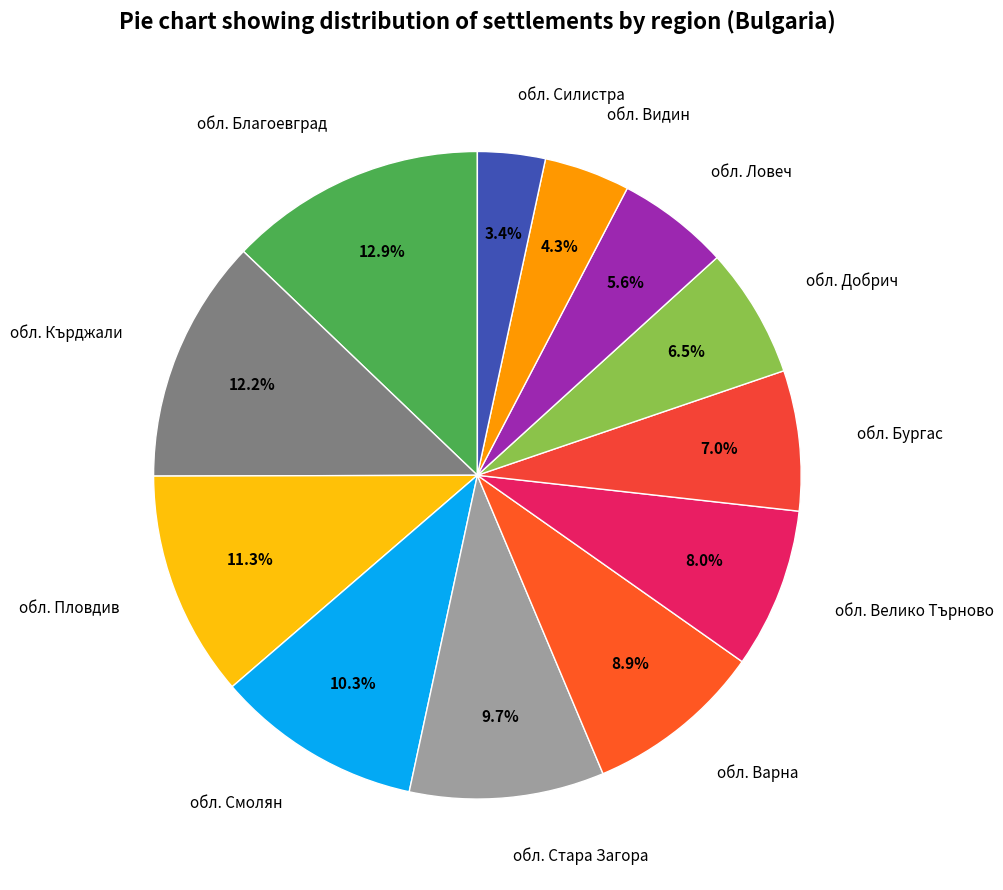

Does обл. Смолян account for over 50% of the chart?

No